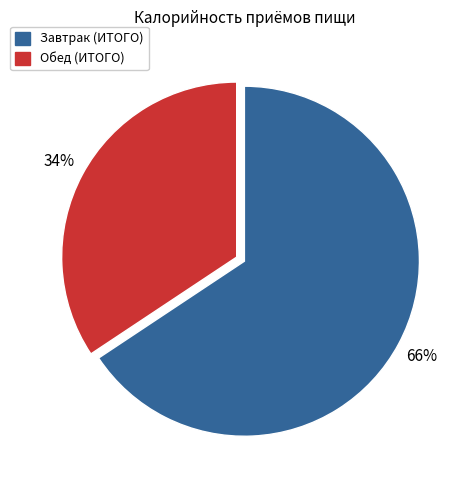

To the nearest percent, what is the average slice percentage?

50%